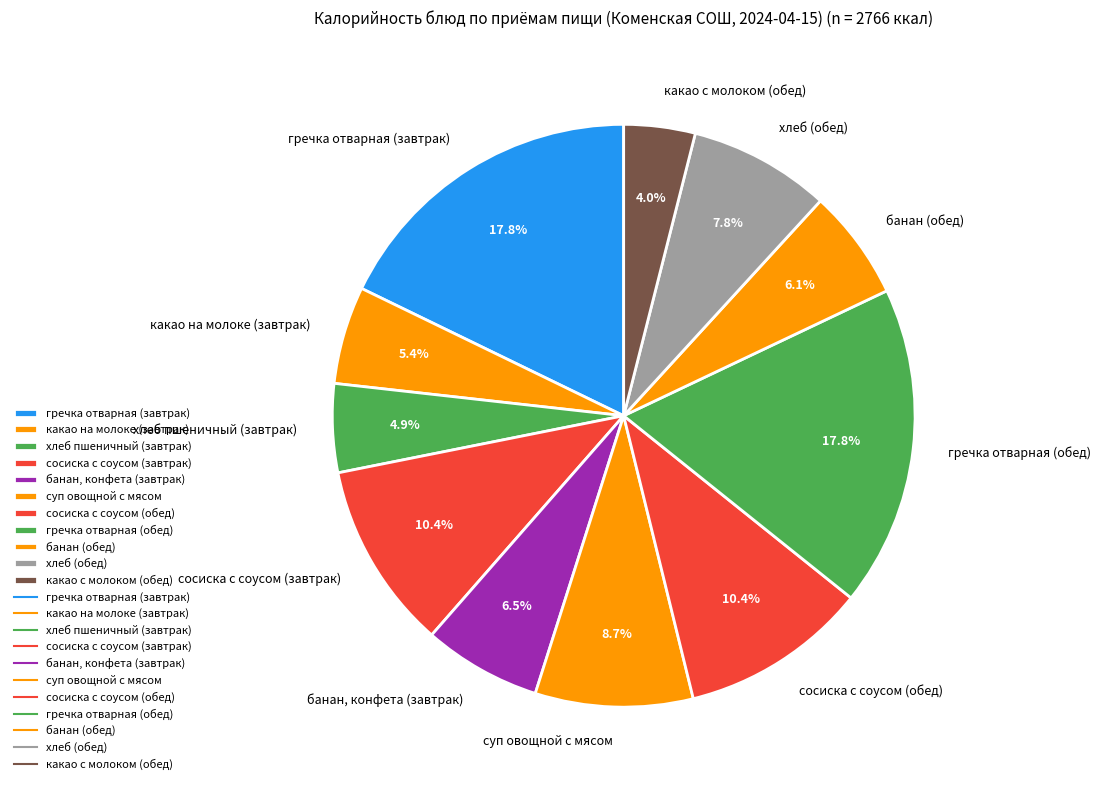

Does any single category account for the majority?

No